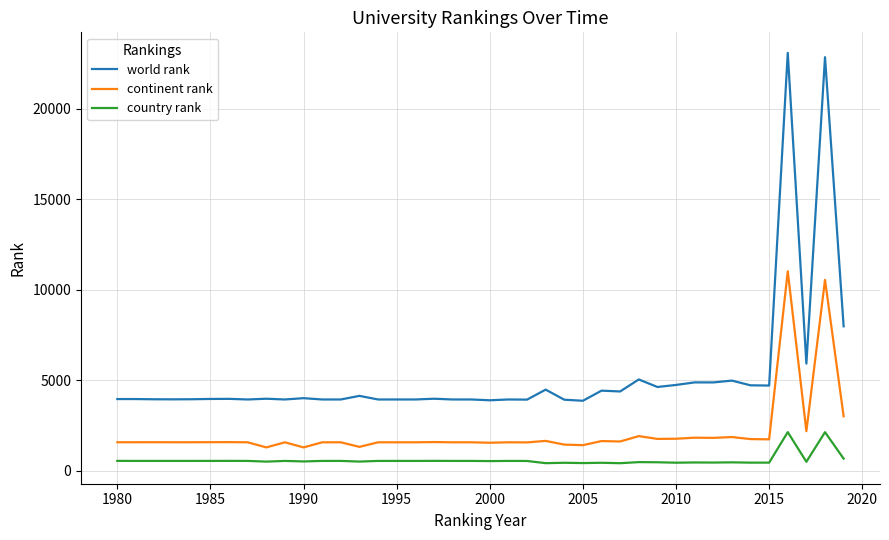

Which series has the largest total across all categories?

world rank